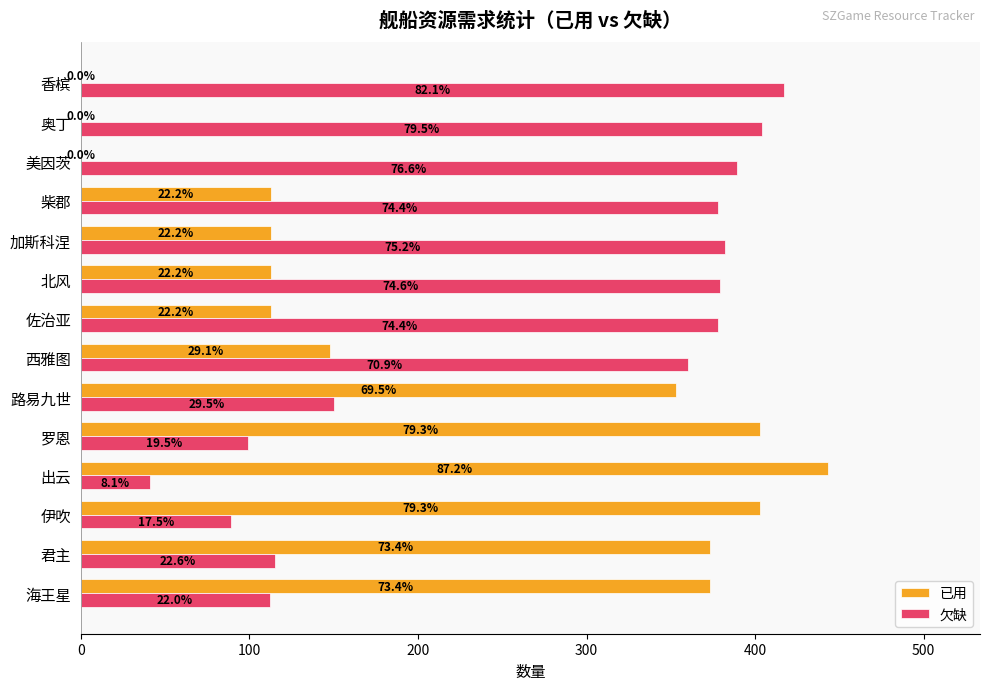

What are all the series names shown in the legend?

已用, 欠缺